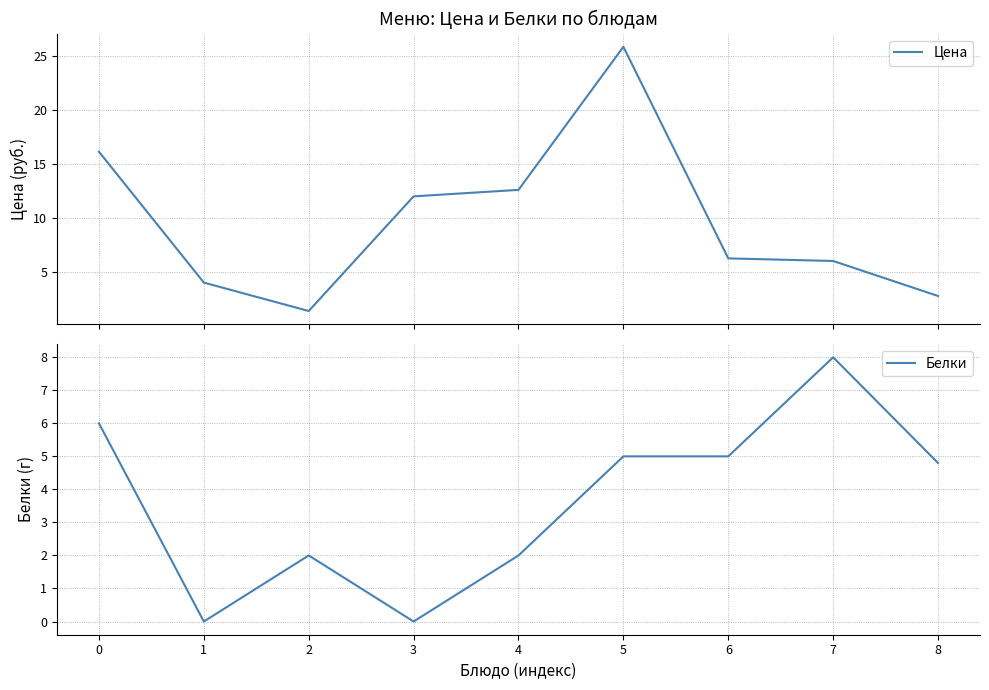

Count the number of categories in the chart.

9